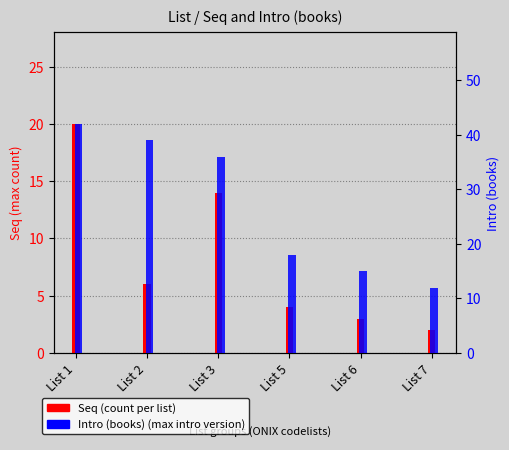

At how many categories does at least one series exceed 13?

5